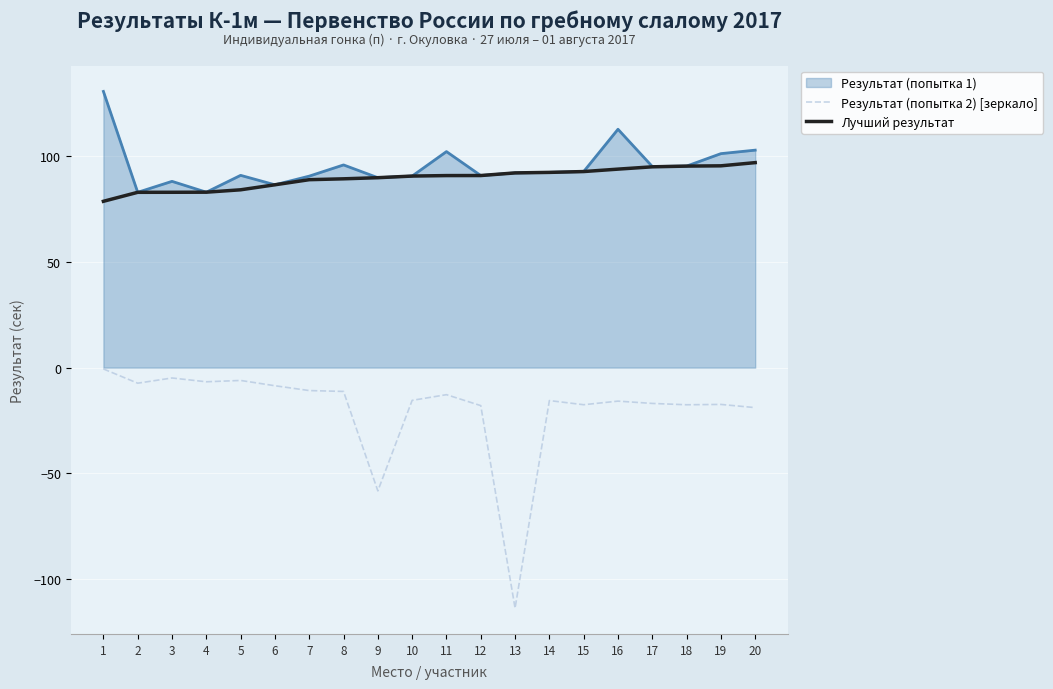

Where is Результат (попытка 2) [зеркало] nearest to the value -57?

9